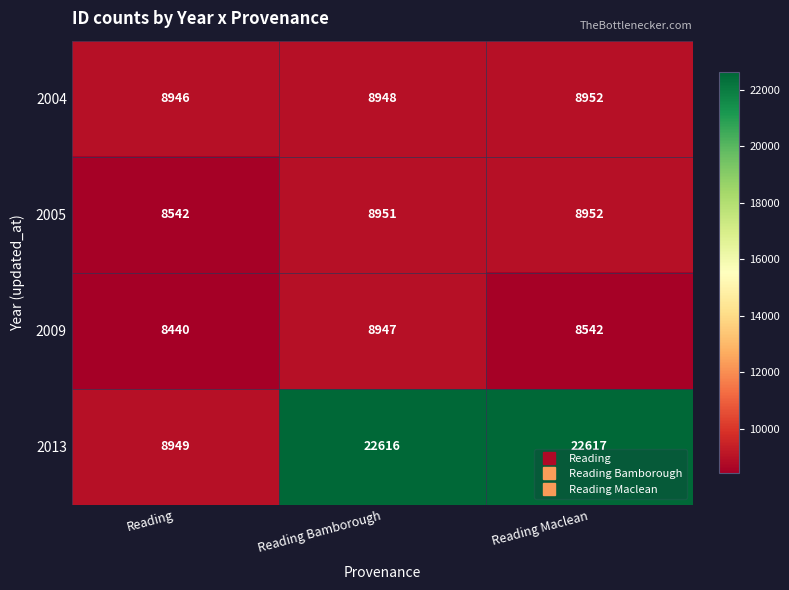

The 2004 series shows 16016 at Reading Bamborough. True or false?

False